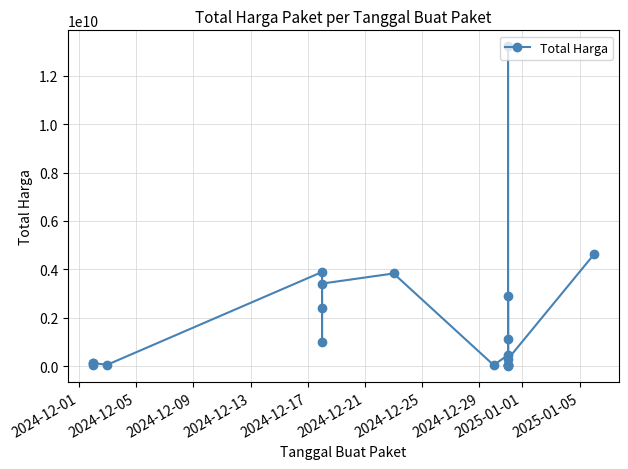

Is it true that the value at 2024-12-21 is 681765271?

False